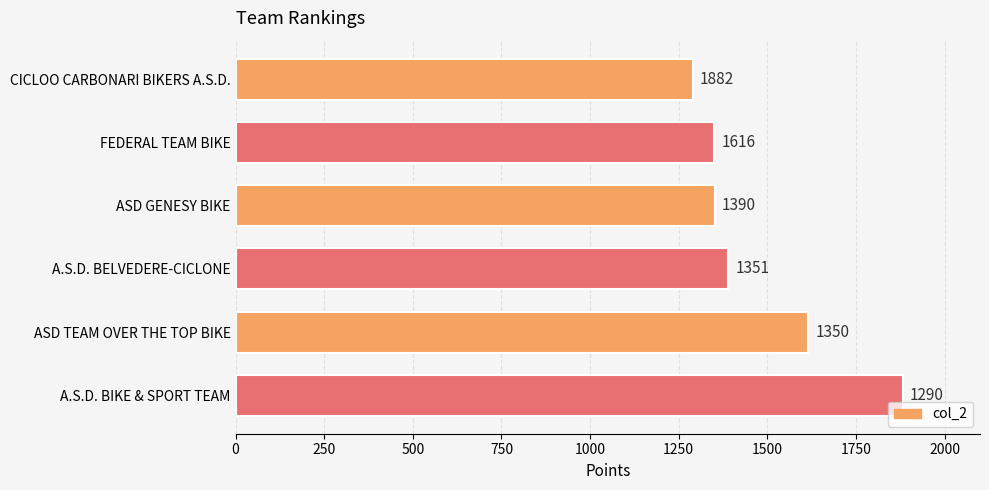

How many data points does each series have?

6